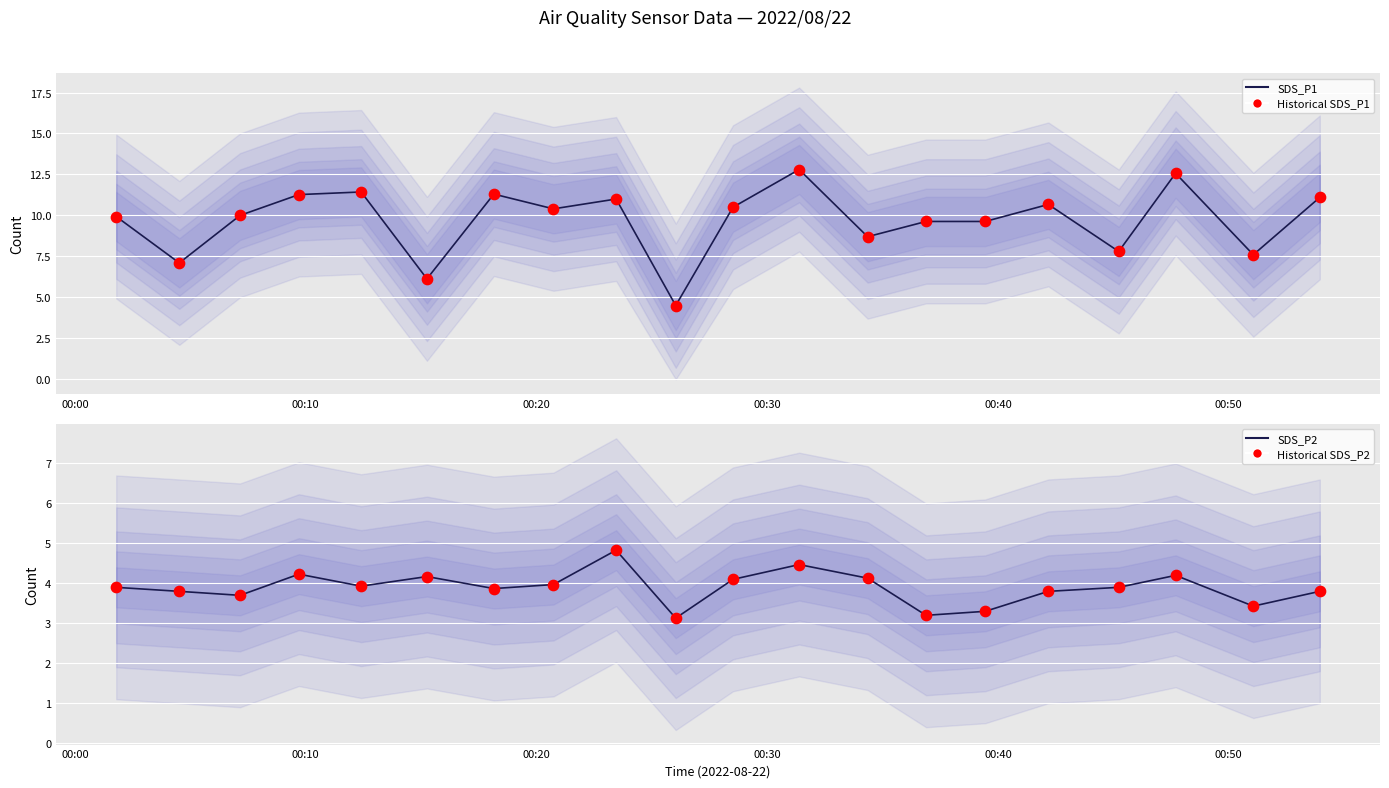

What is the total value across all series at 00:00?

27.7